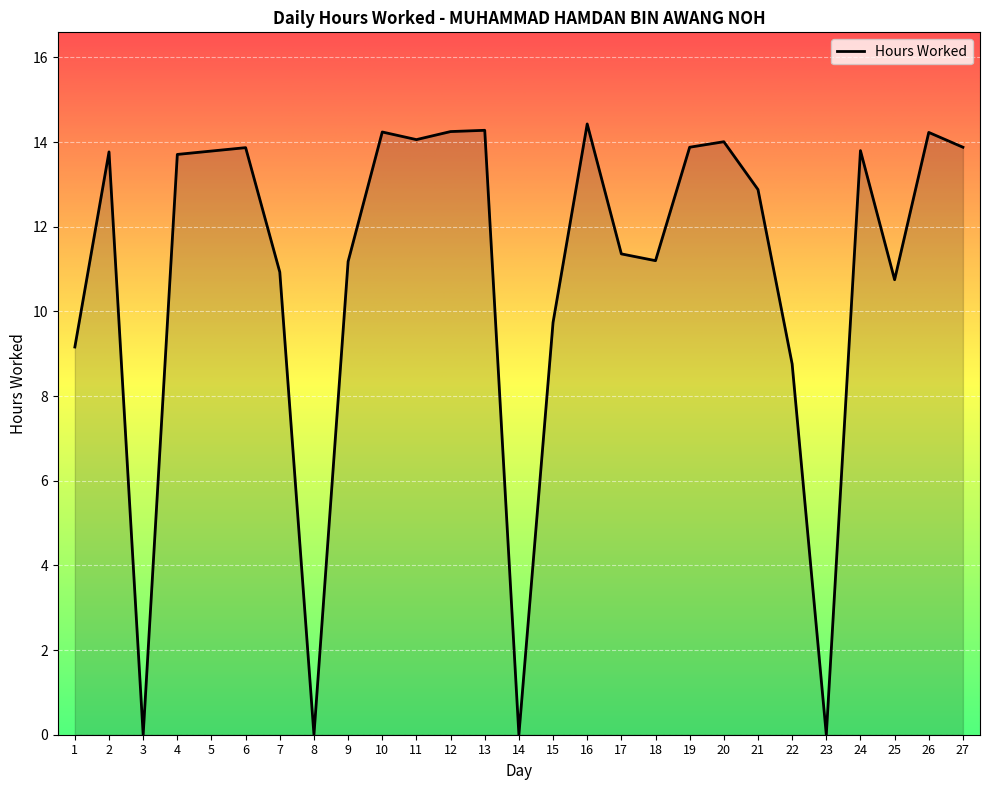

What is the ratio of the value at 12 to the value at 9?

1.3